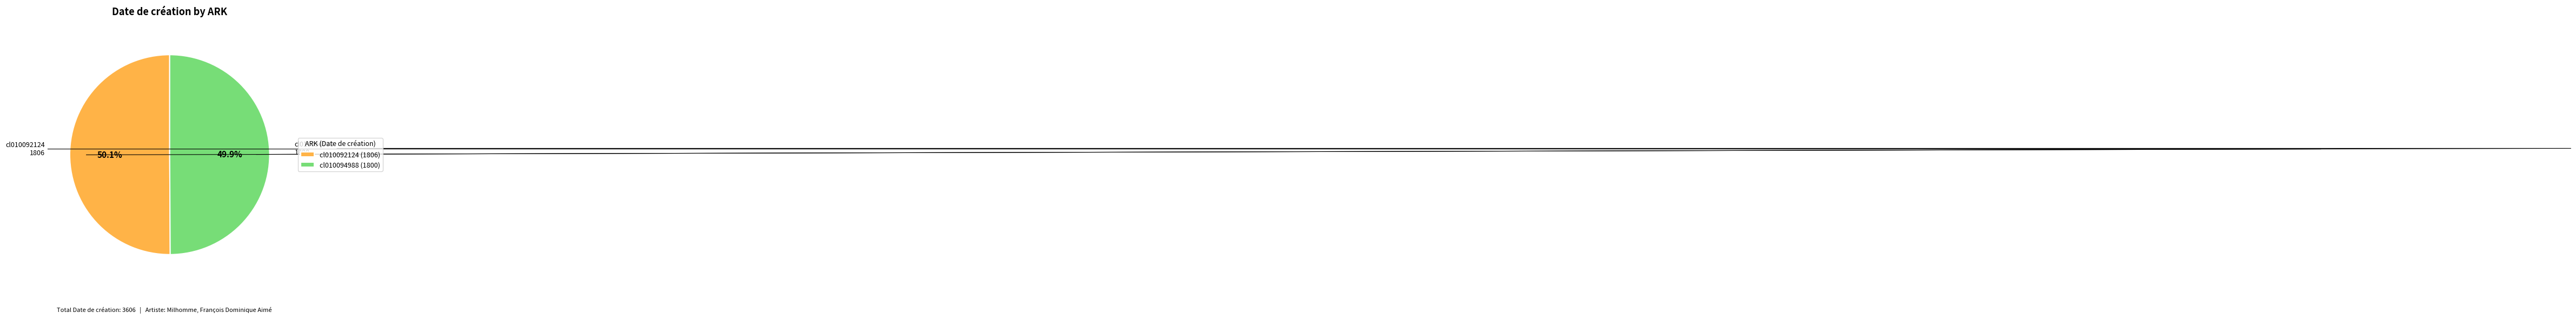

Is there a majority slice in this chart?

Yes